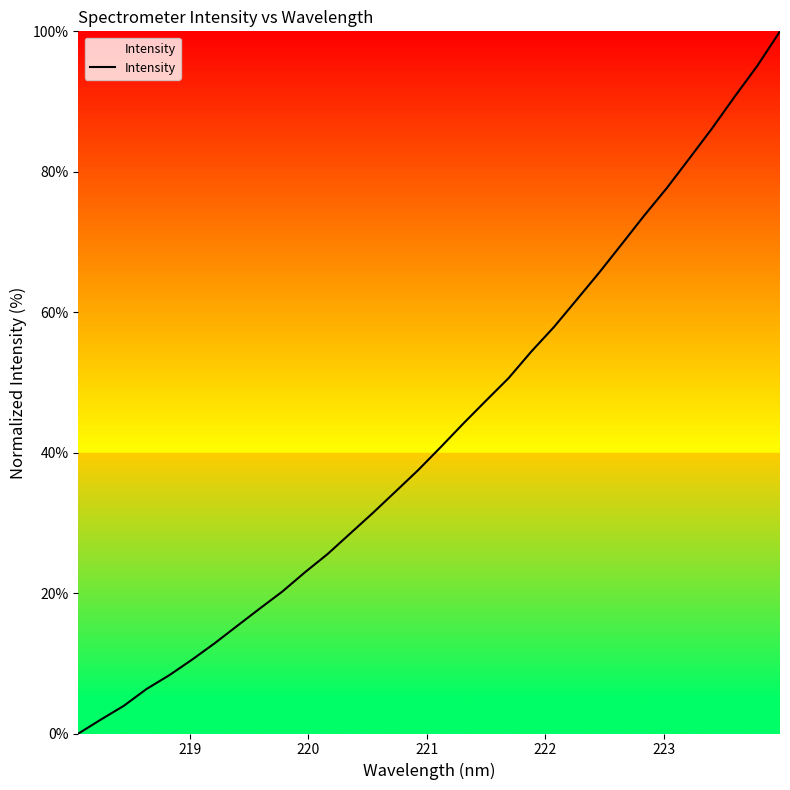

What is the difference between the maximum and minimum values?

100.0